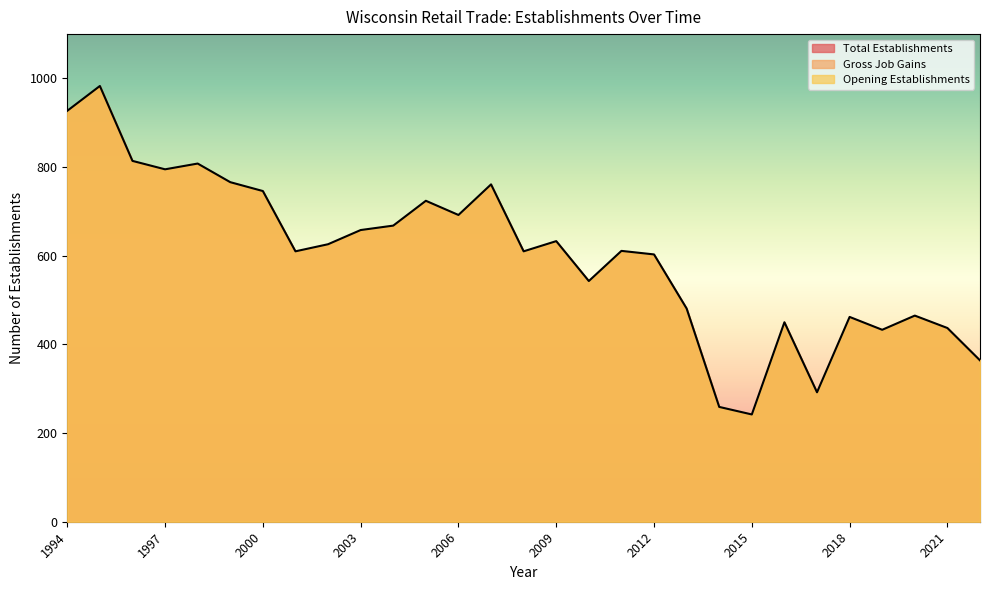

True or false: Opening Establishments and Total Establishments cross at least once.

False